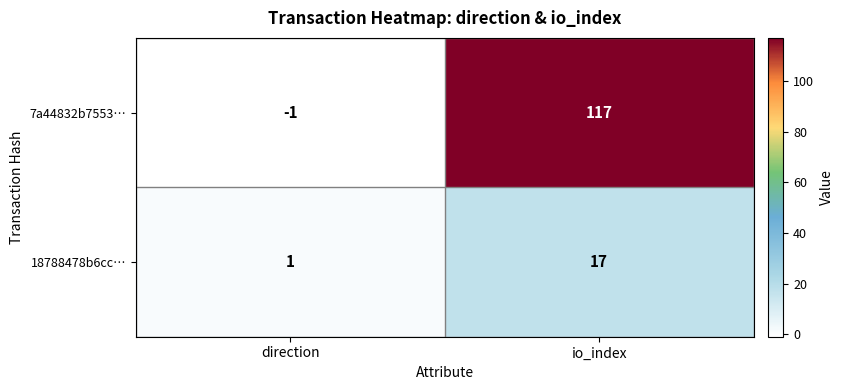

Reading right to left, list all the values displayed in this chart.

7a44832b7553…: io_index=117	direction=-1
18788478b6cc…: io_index=17	direction=1